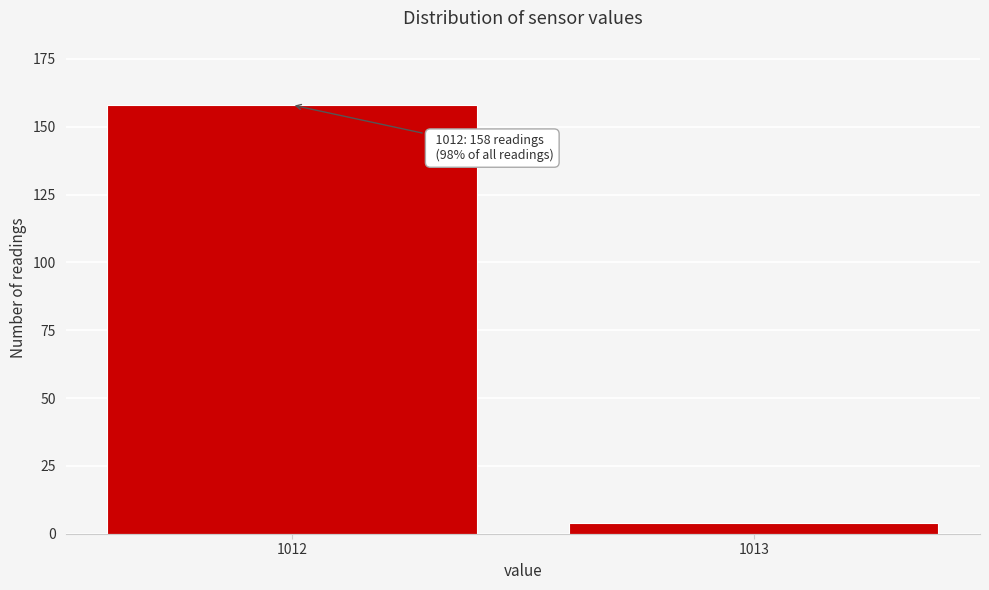

Reading right to left, extract all data points from this chart.

4	158